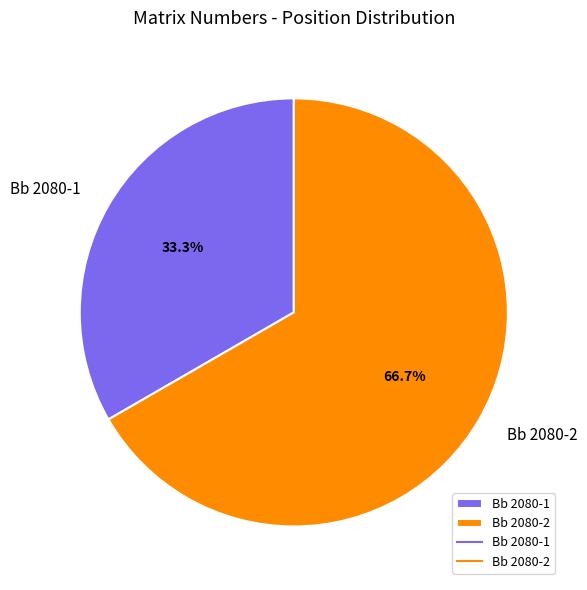

Is Bb 2080-2 the majority of the pie?

Yes